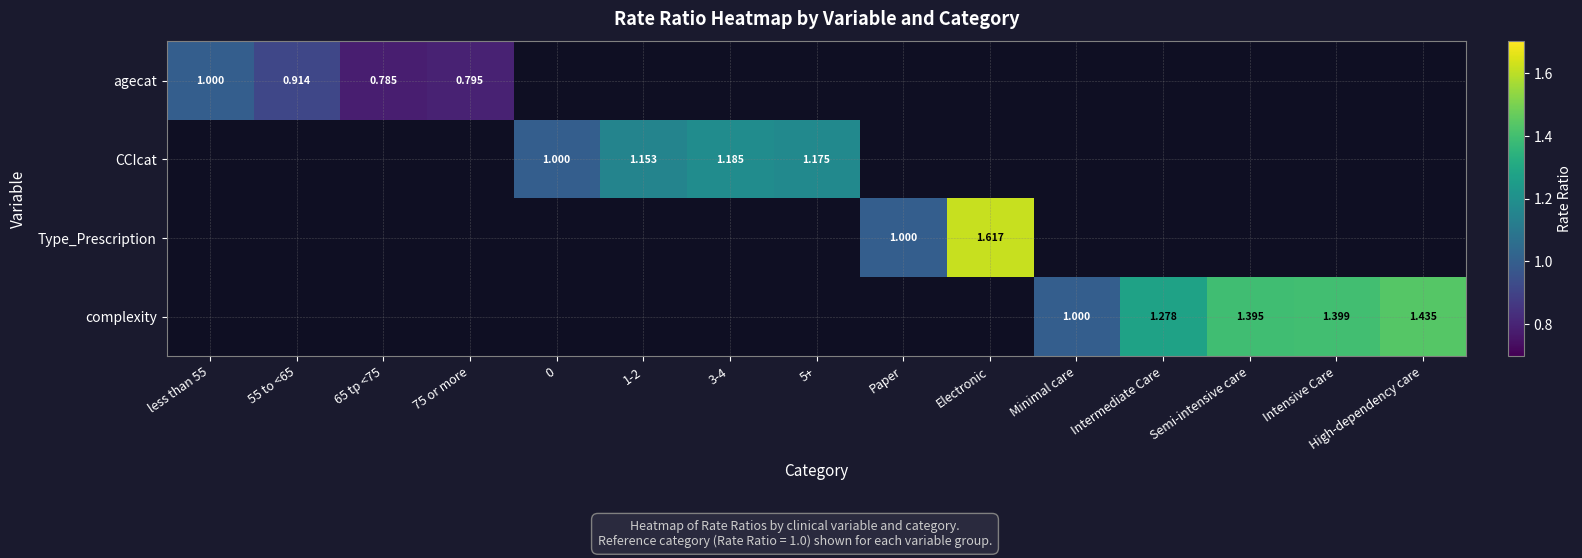

How many positive values does the CCIcat series have?

4